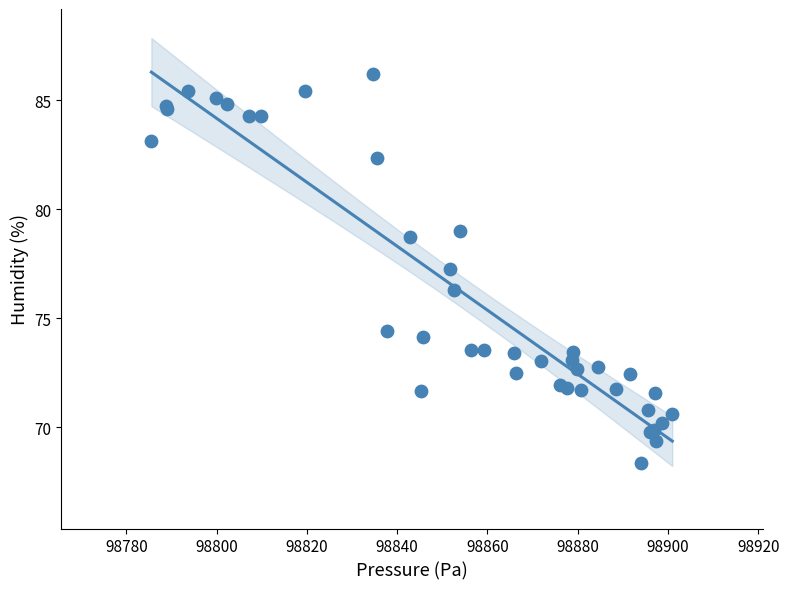

What Y value in the scatter plot is closest to 77?

77.2